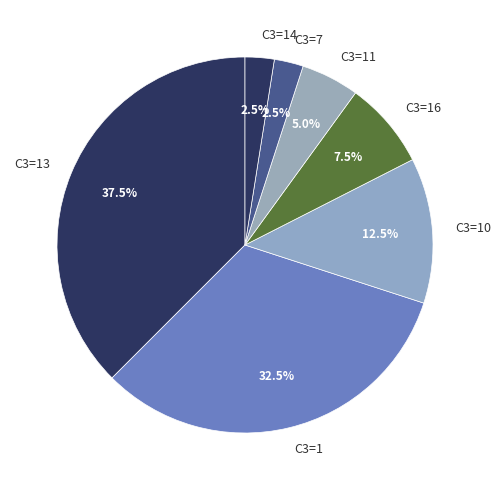

Which category has the biggest portion of the pie?

C3=13